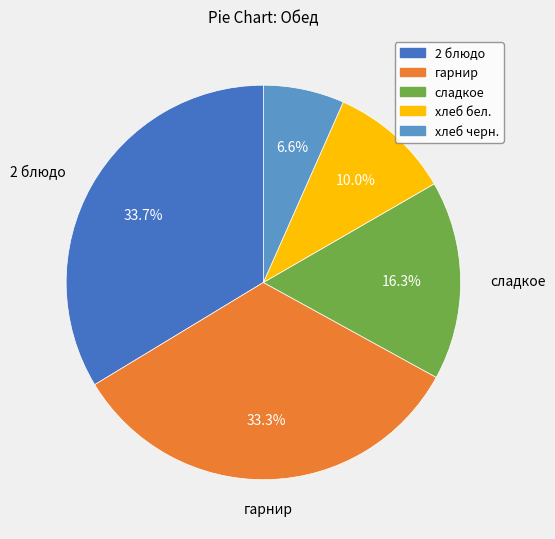

Which slice is the smallest?

хлеб черн.